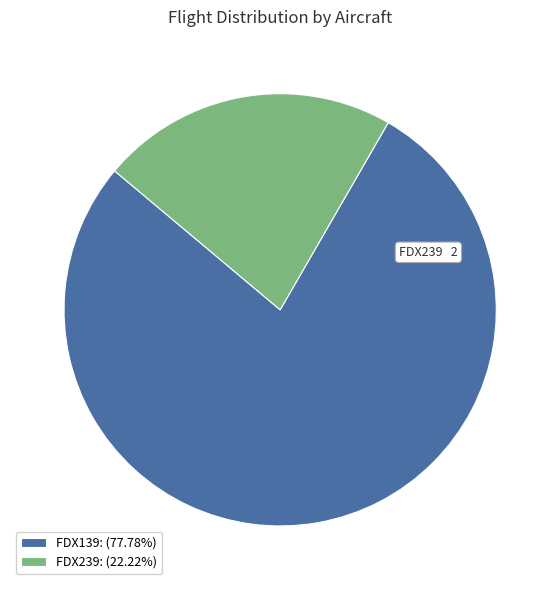

Does FDX239: (22.22%) represent more than half of the total?

No